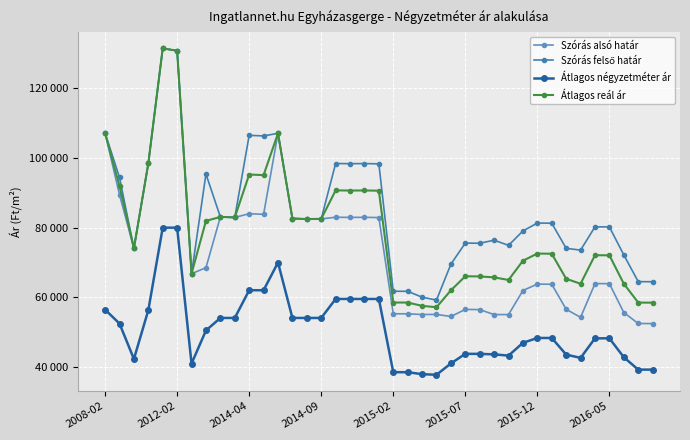

What are all the series names shown in the legend?

Szórás alsó határ, Szórás felső határ, Átlagos négyzetméter ár, Átlagos reál ár